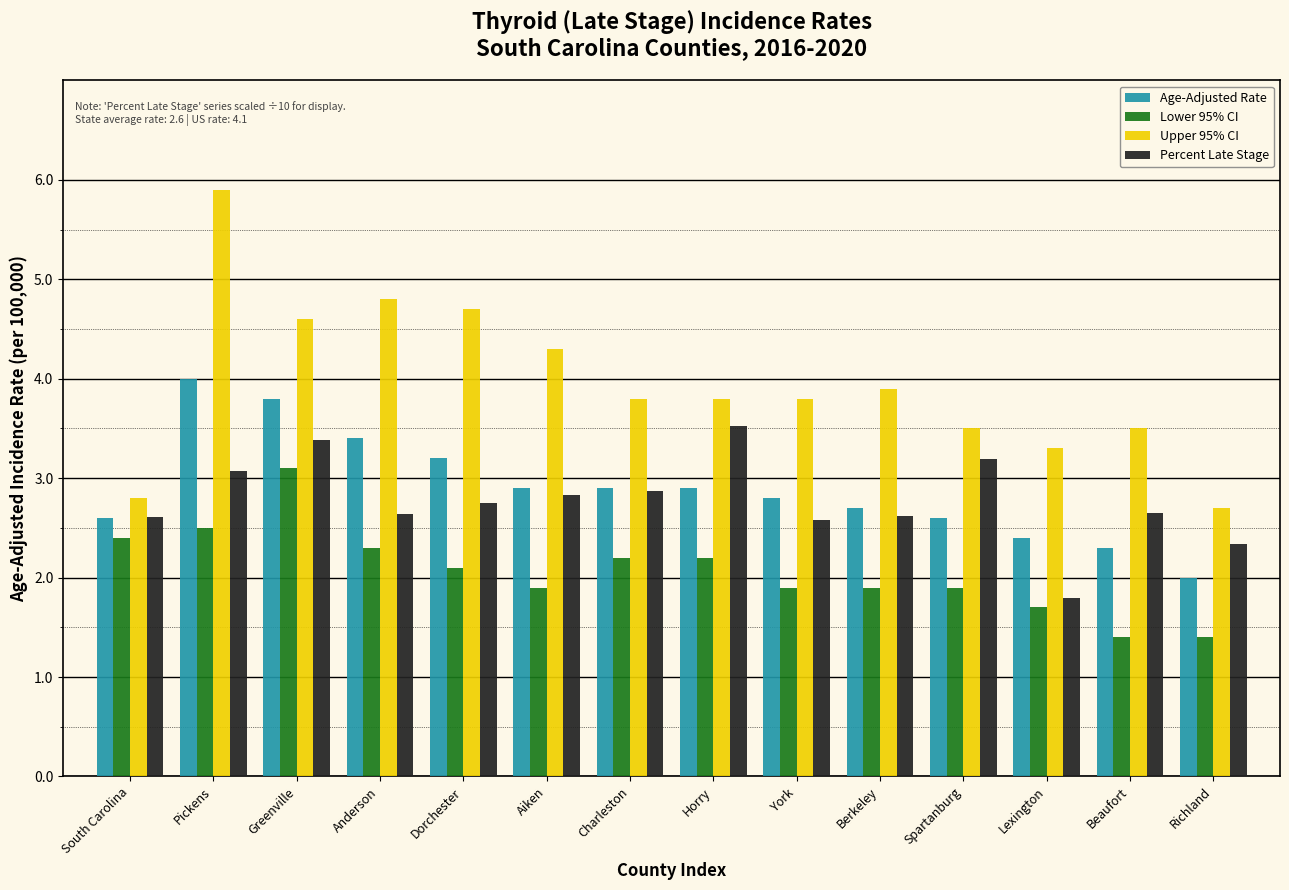

Between Charleston and Horry, which series saw the biggest shift?

Percent Late Stage